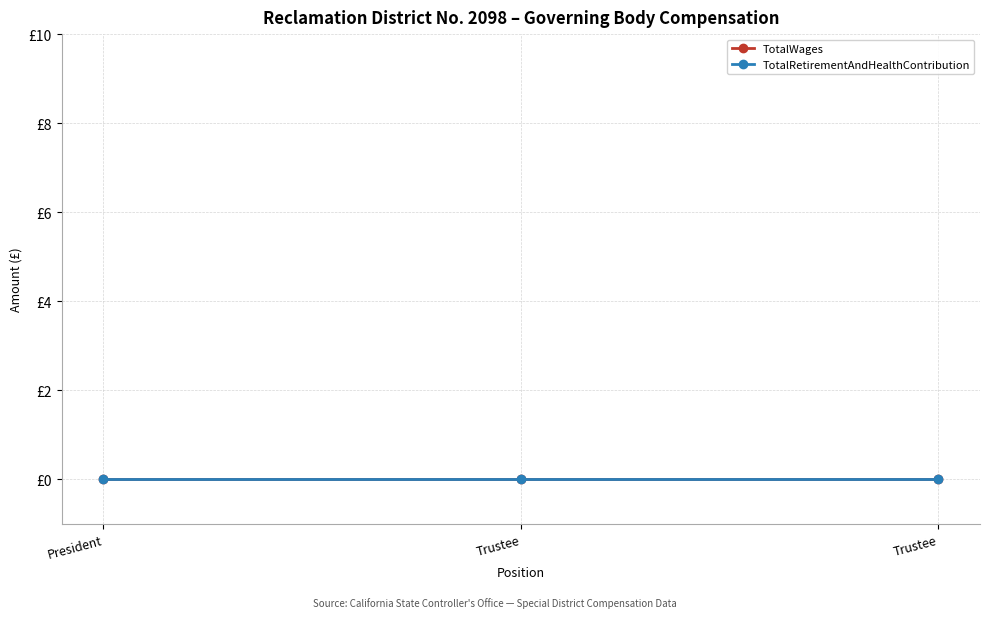

Count the number of categories in the chart.

3